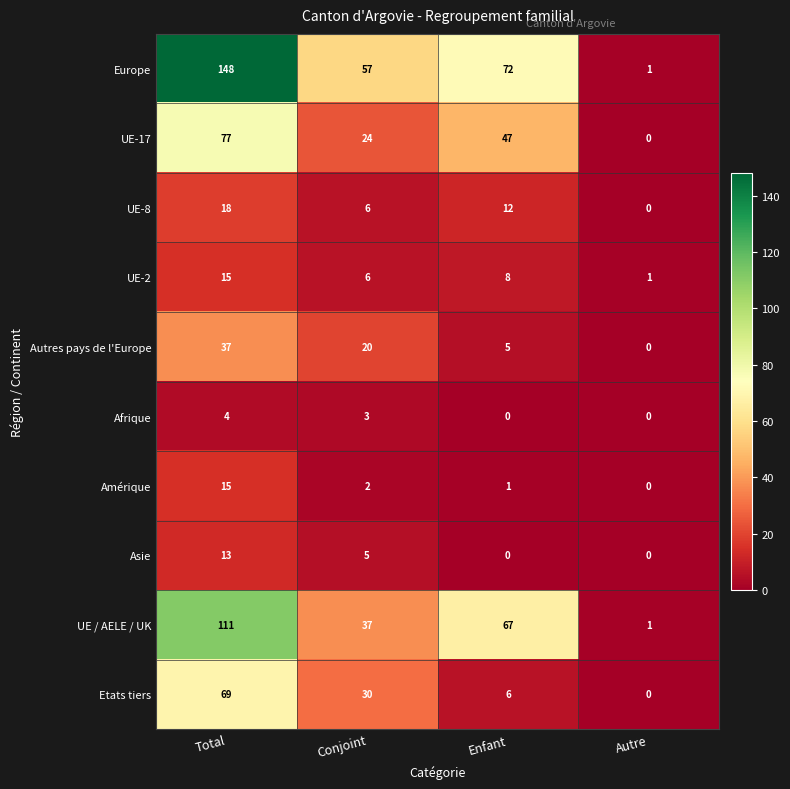

The value of UE-17 at Conjoint is 24. True or false?

True